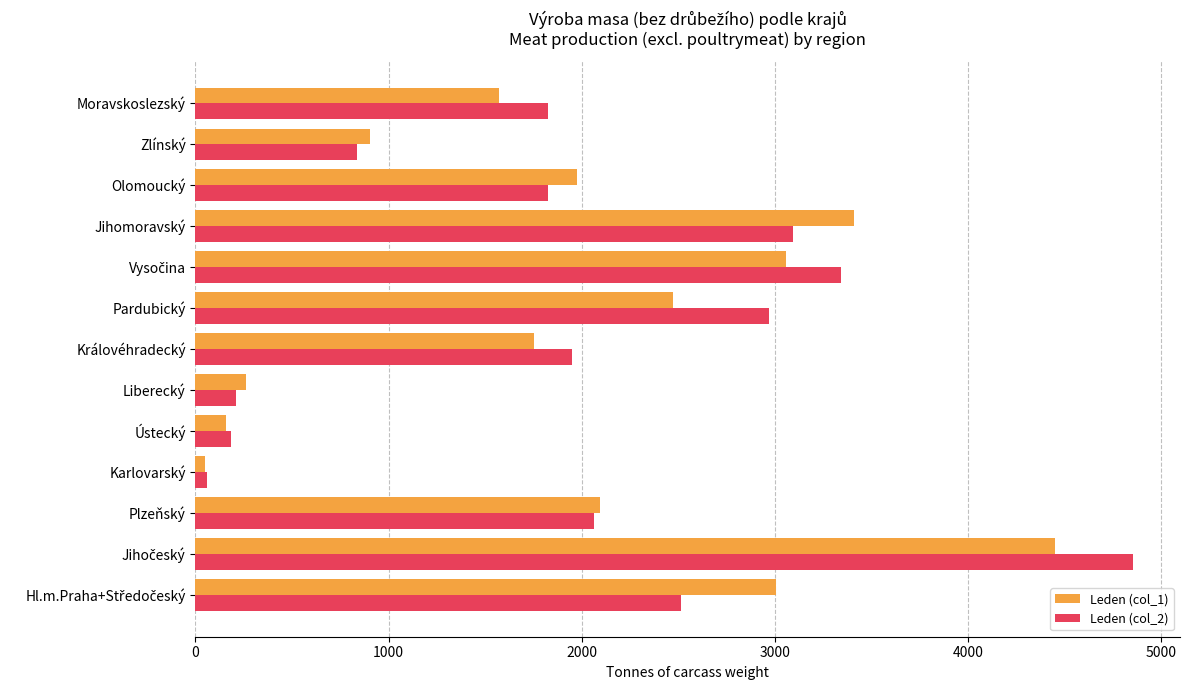

What is the difference between the maximum and minimum values in the Leden (col_2) series?

4795